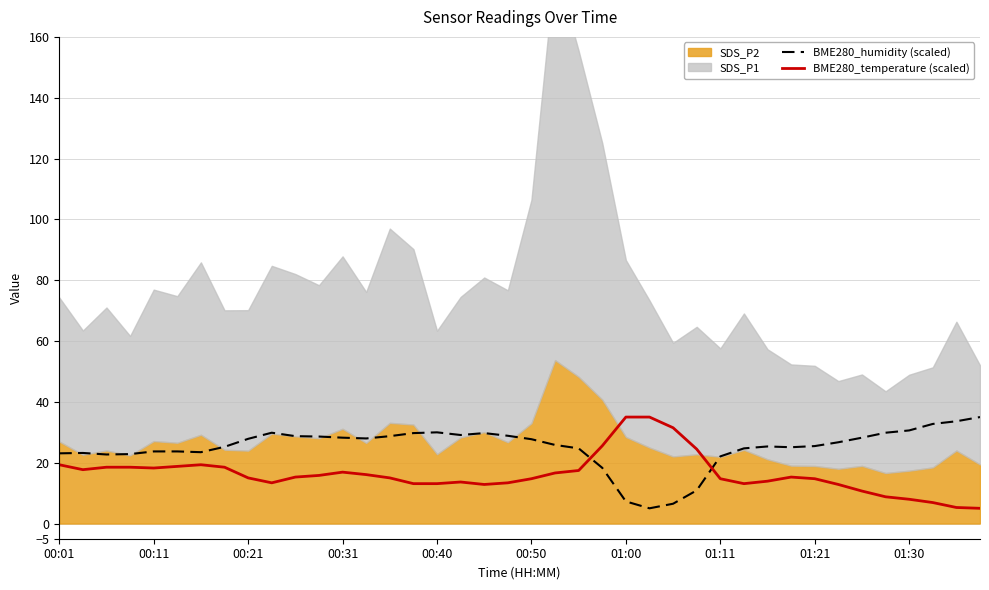

How many intersections are there between BME280_temperature (scaled) and BME280_humidity (scaled)?

2